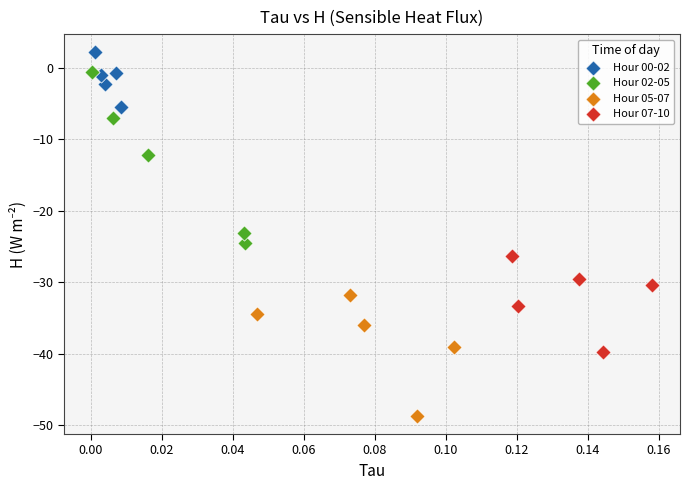

Which series reaches the maximum Y coordinate?

Hour 00-02